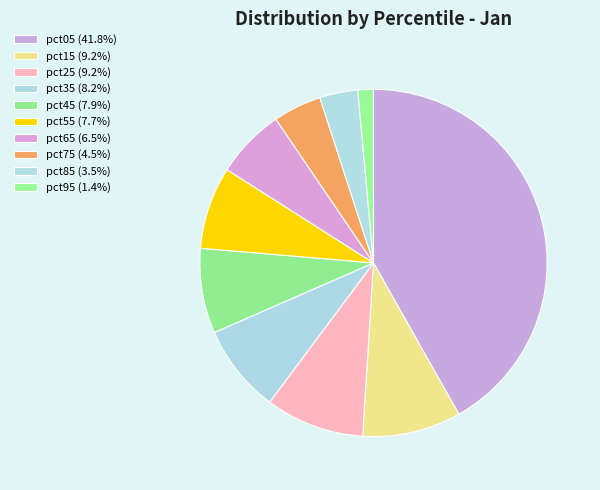

Count the number of slices in the pie.

10